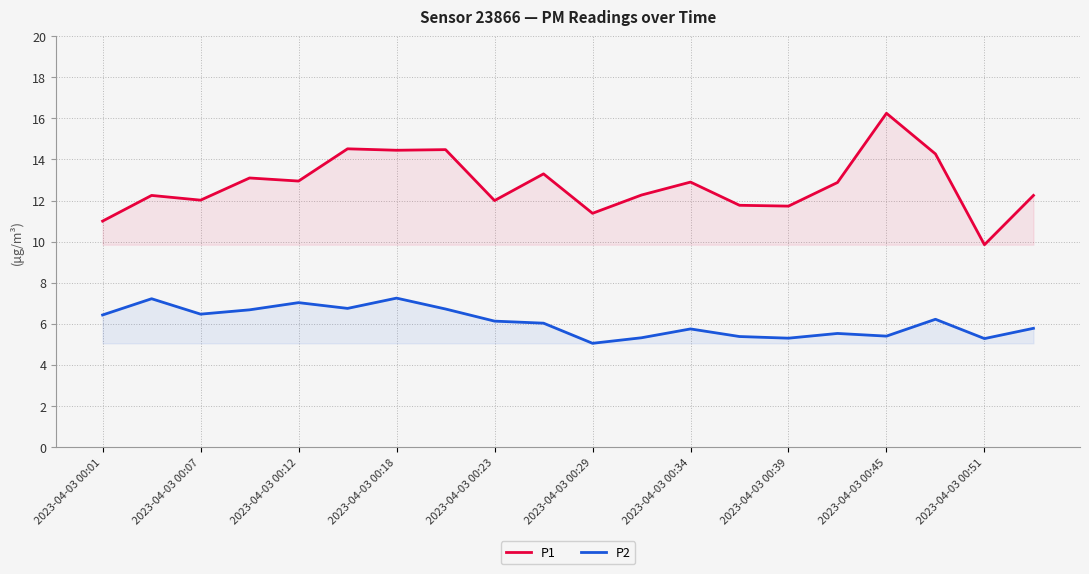

What is the greatest value displayed?

16.2